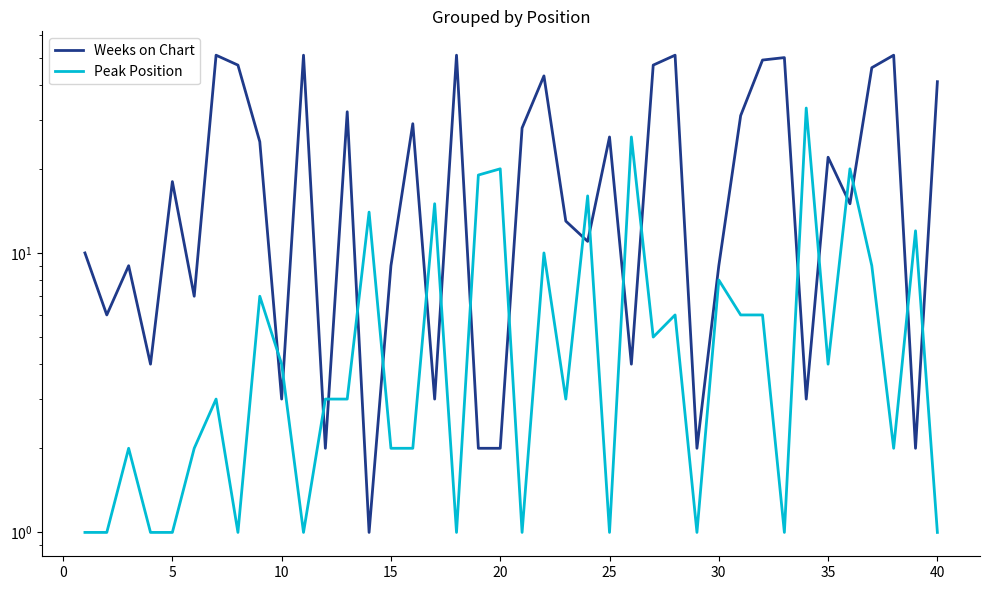

Reading right to left, what are all the values shown in this chart?

Weeks on Chart: 41	2	51	46	15	22	3	50	49	31	9	2	51	47	4	26	11	13	43	28	2	2	51	3	29	9	1	32	2	51	3	25	47	51	7	18	4	9	6	10
Peak Position: 1	12	2	9	20	4	33	1	6	6	8	1	6	5	26	1	16	3	10	1	20	19	1	15	2	2	14	3	3	1	4	7	1	3	2	1	1	2	1	1